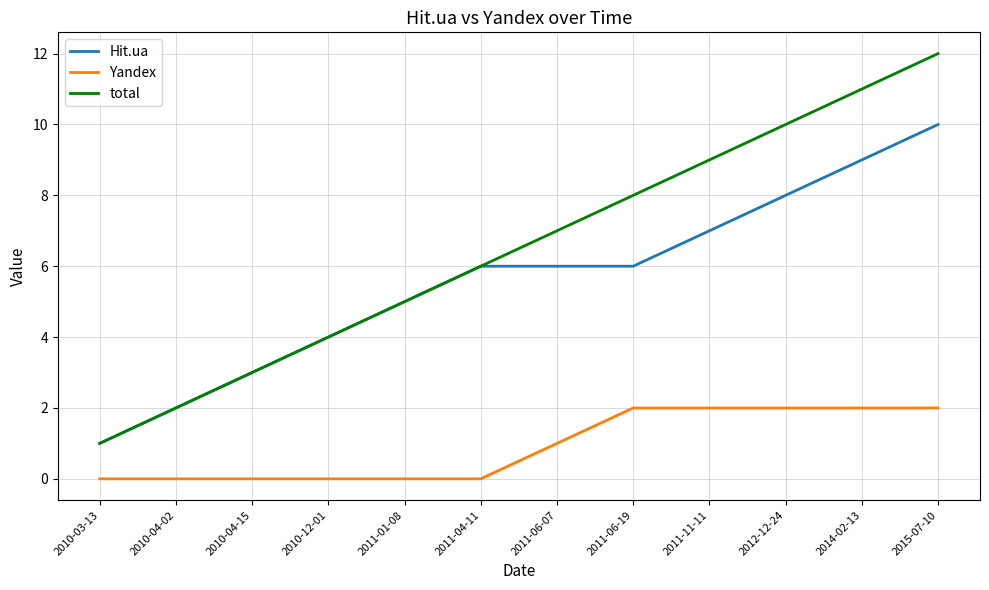

List the series in order of their peak value, lowest first.

Yandex, Hit.ua, total